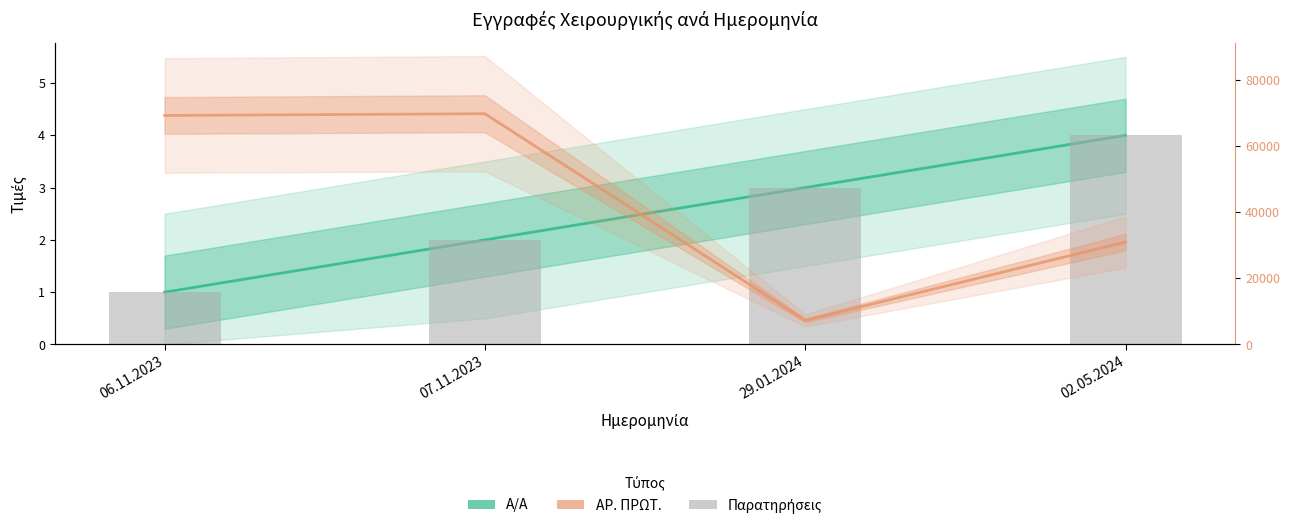

What position from the right is 29.01.2024?

2